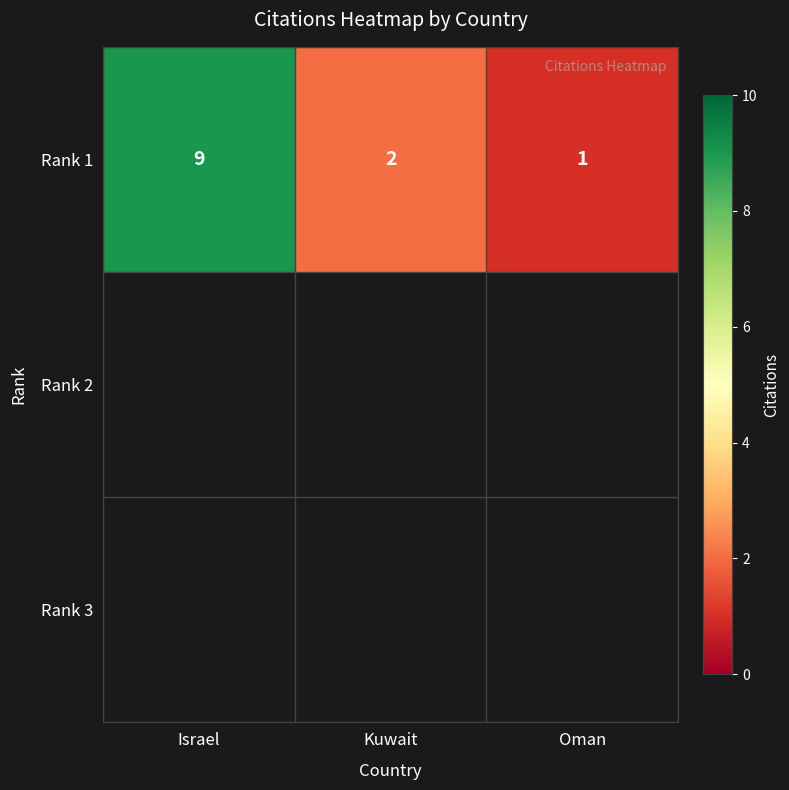

Between Oman and Israel, which is larger?

Israel